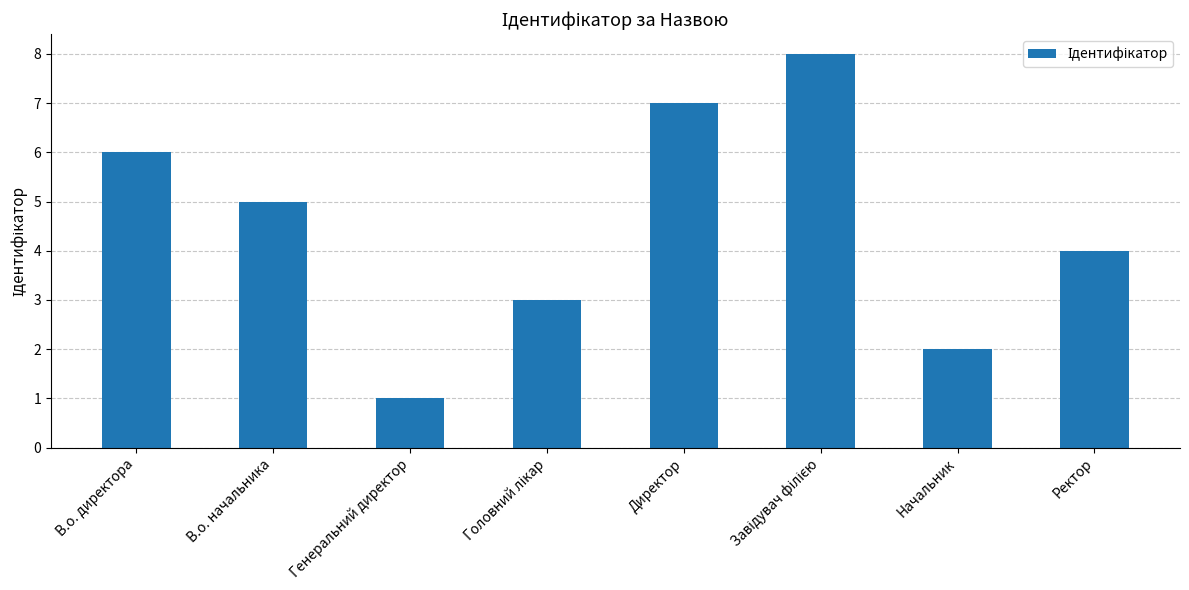

Are the bars grouped side by side (vs. stacked)?

No